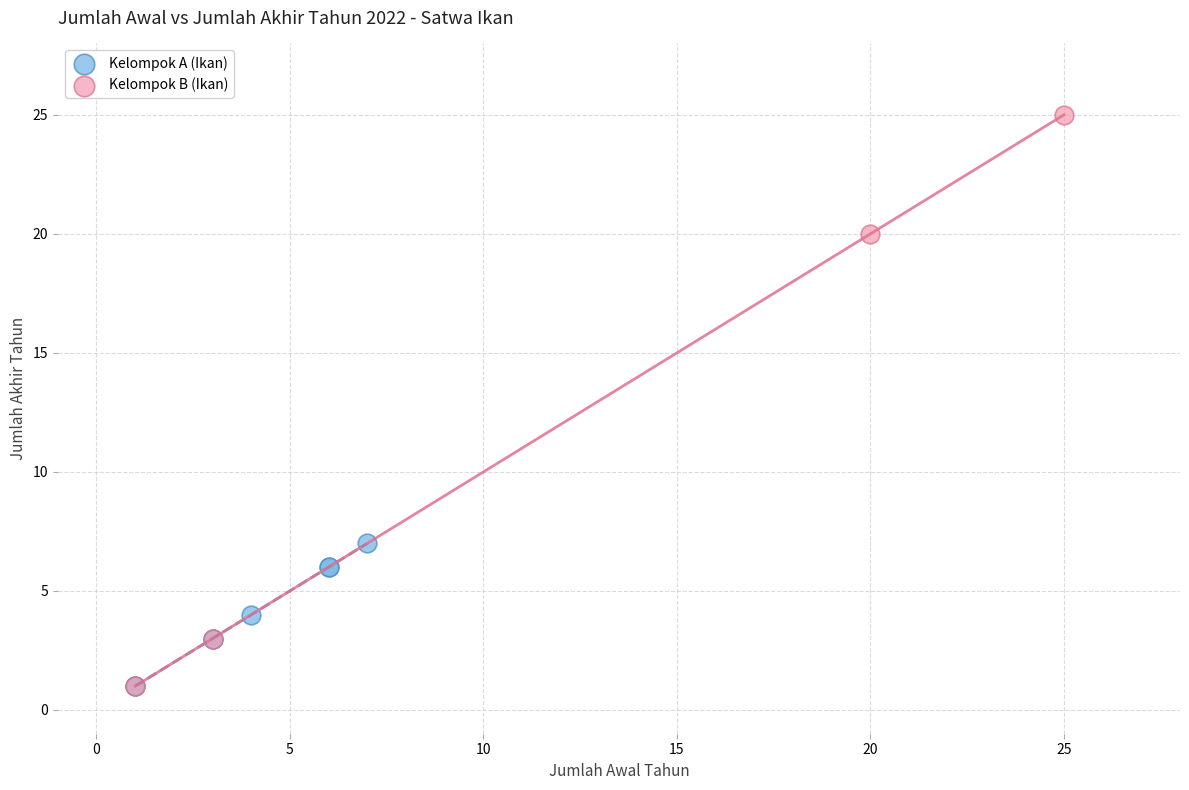

Which series contains the highest Y value?

Kelompok B (Ikan)